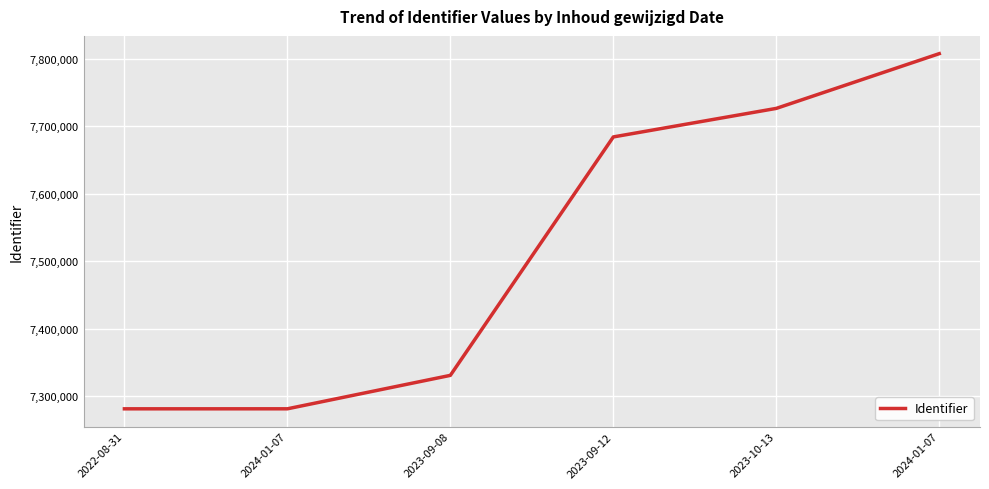

What value does the data have at 2023-09-12, to the nearest 100?

7684200